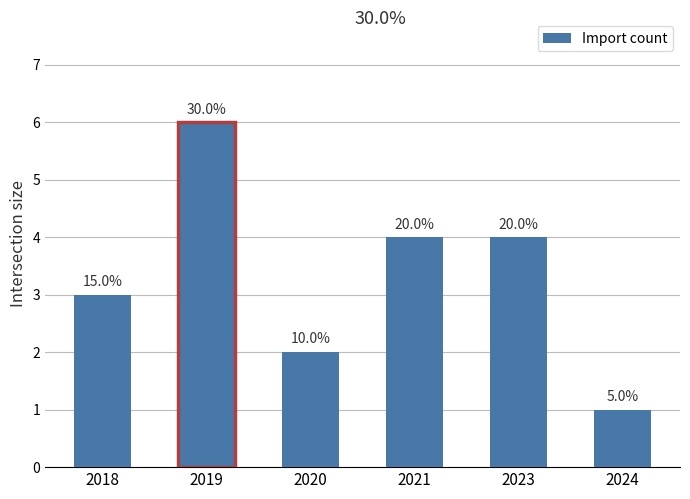

How many data points does each series have?

6